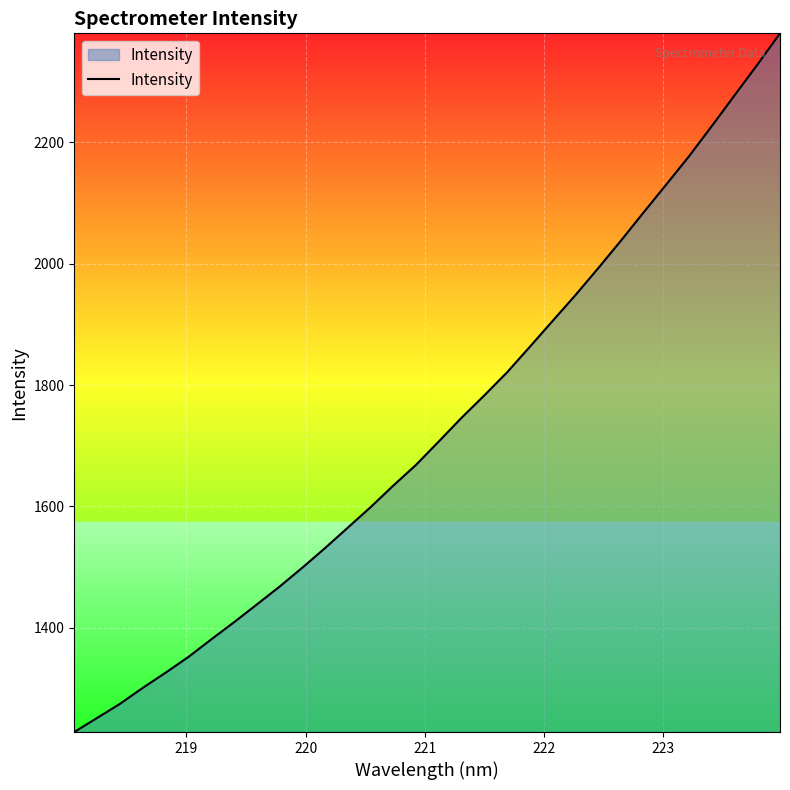

What is the minimum value shown in the chart?

1228.1